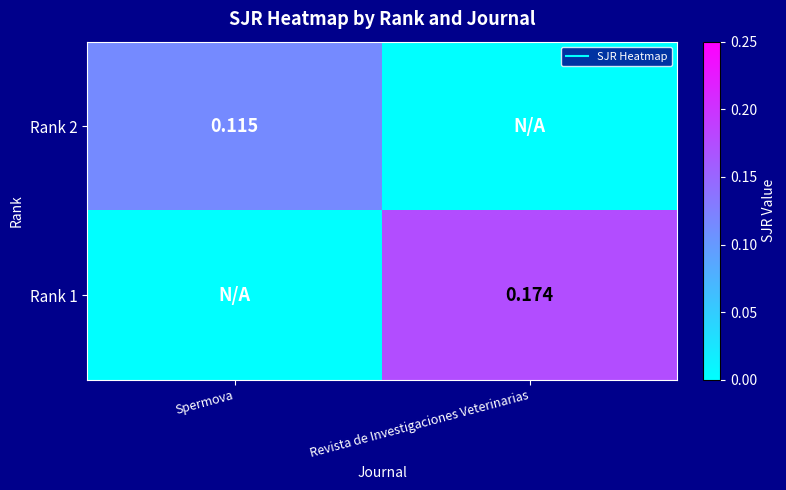

Between Spermova and Revista de Investigaciones Veterinarias, which series saw the biggest shift?

Rank 1